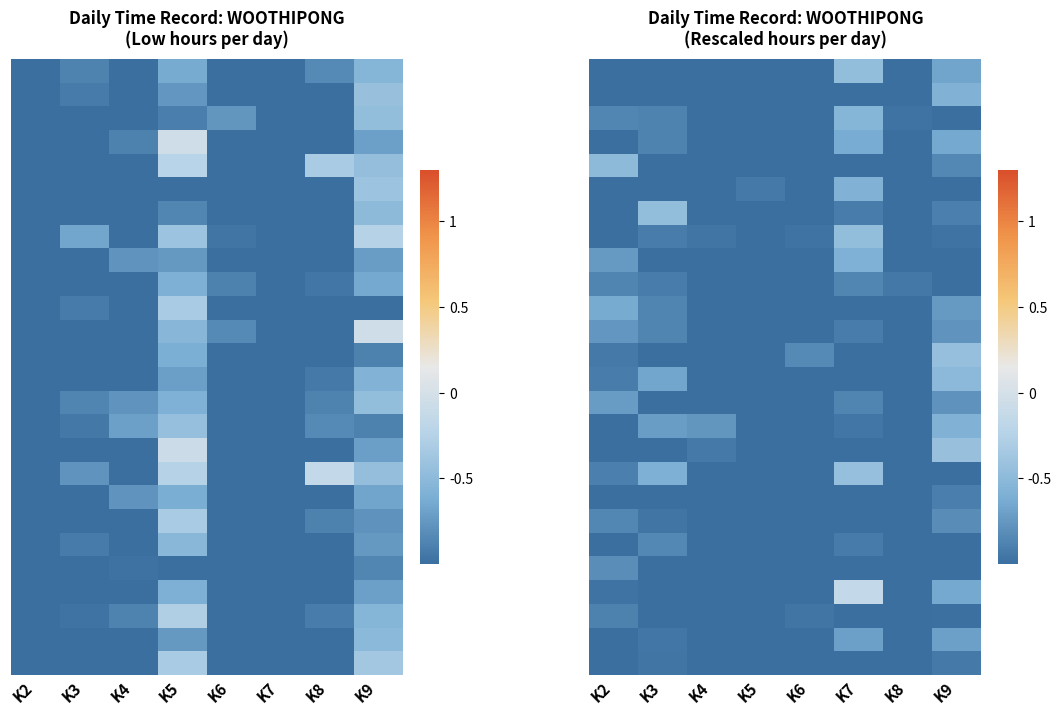

Between K7 and K5, which is larger?

K7